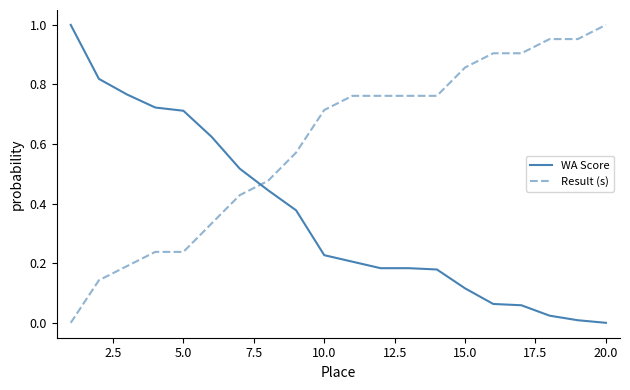

Rank the series by their average value, from lowest to highest.

WA Score, Result (s)